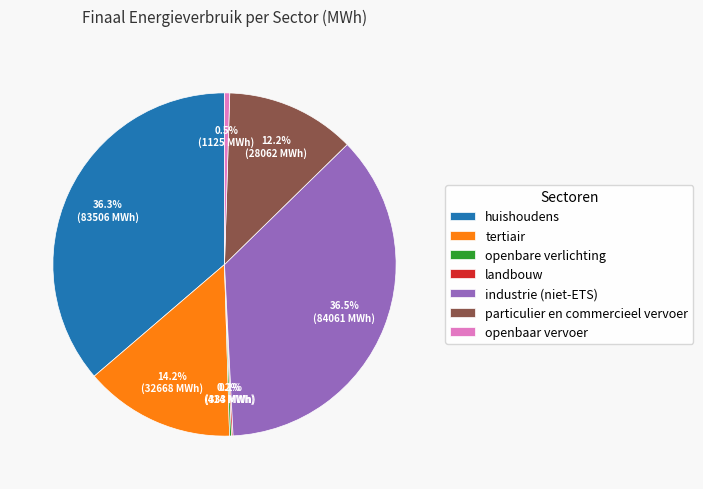

To the nearest percent, what is the difference between the largest and smallest slice percentages?

36%